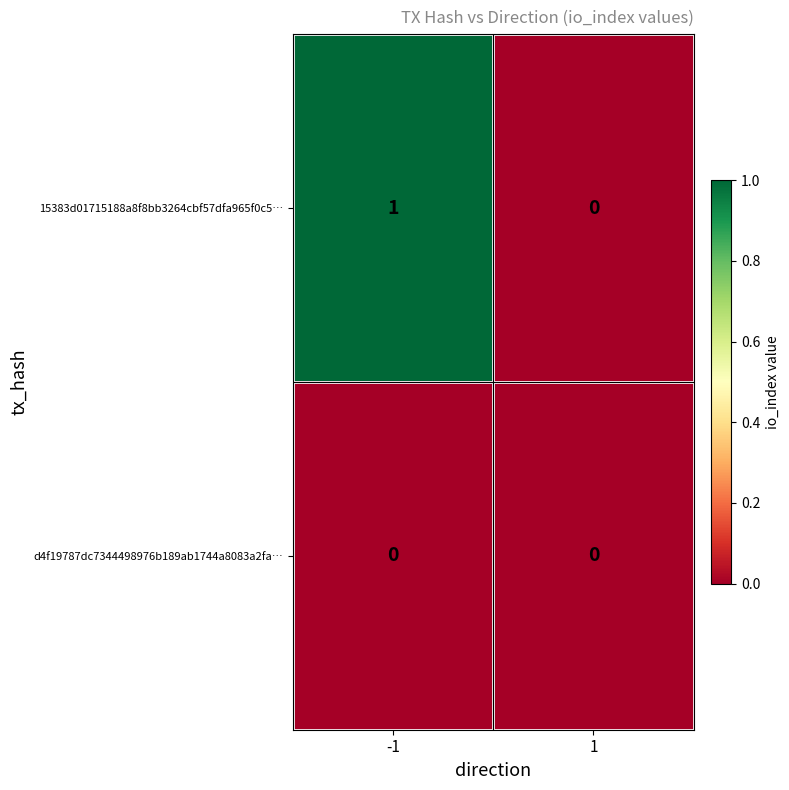

At which category is the sum across all series the highest?

-1